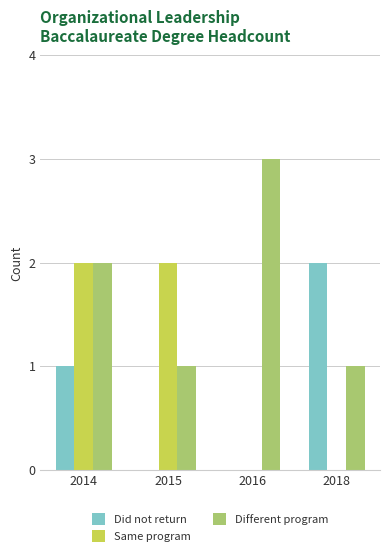

The value of Same program at 2015 is 3. True or false?

False